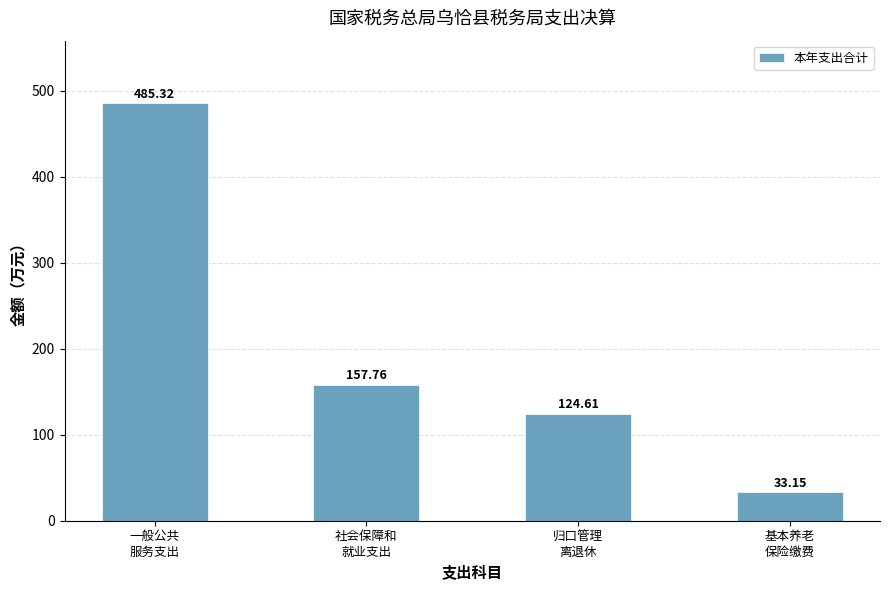

What is the value of the 1st bar from the left?

485.3